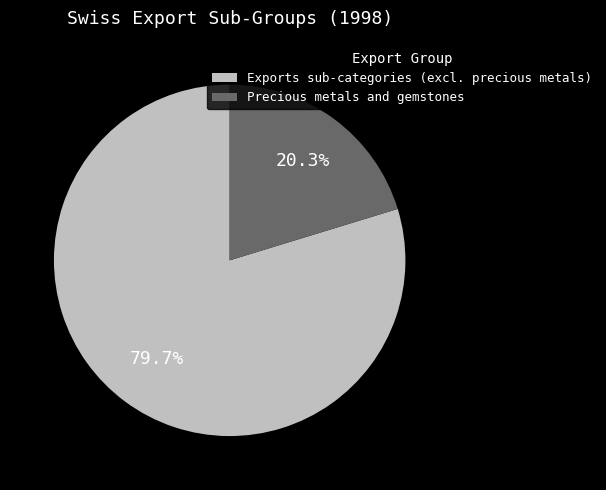

Approximately how many times larger is the value at Precious metals and gemstones compared to Exports sub-categories (excl. precious metals)?

0.3